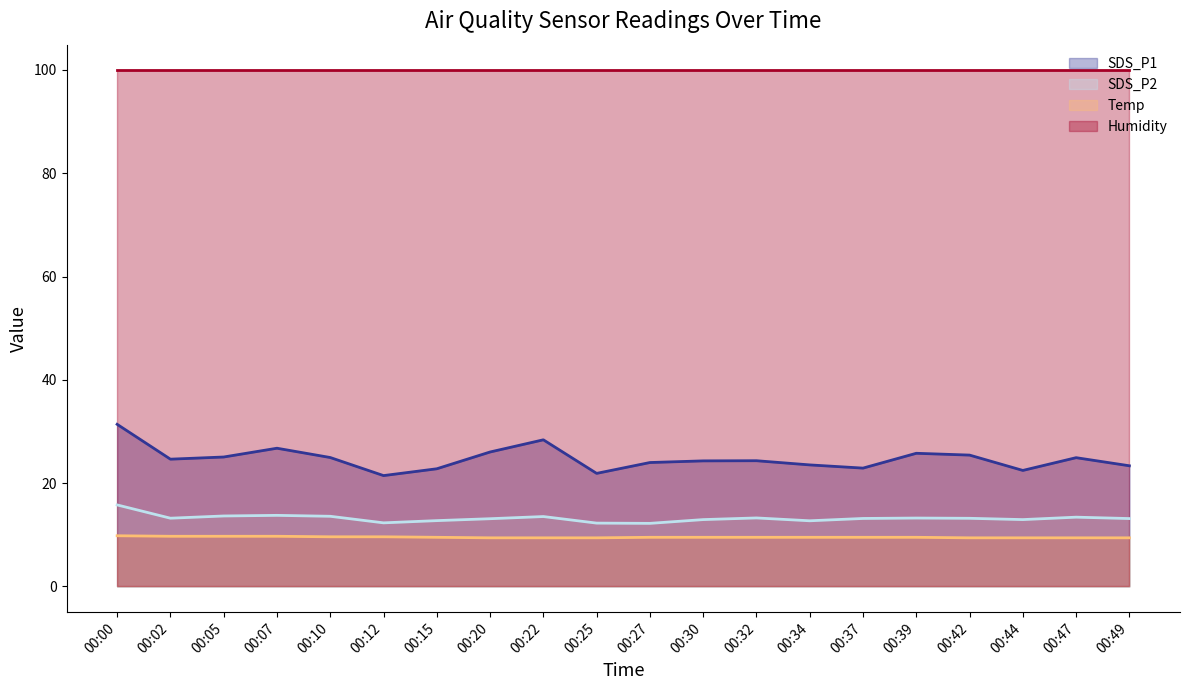

At 00:32, list the series in order from smallest to largest.

Temp, SDS_P2, SDS_P1, Humidity